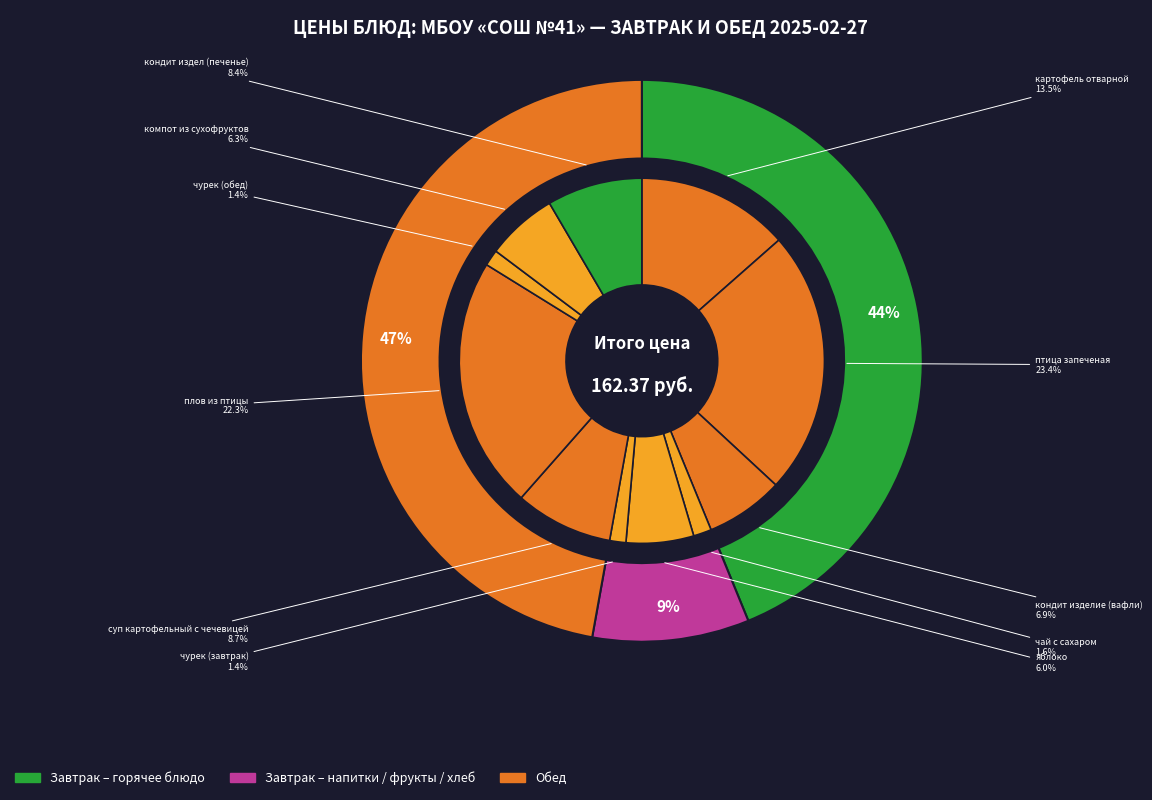

What is the smallest slice in the pie chart?

чурек (завтрак)